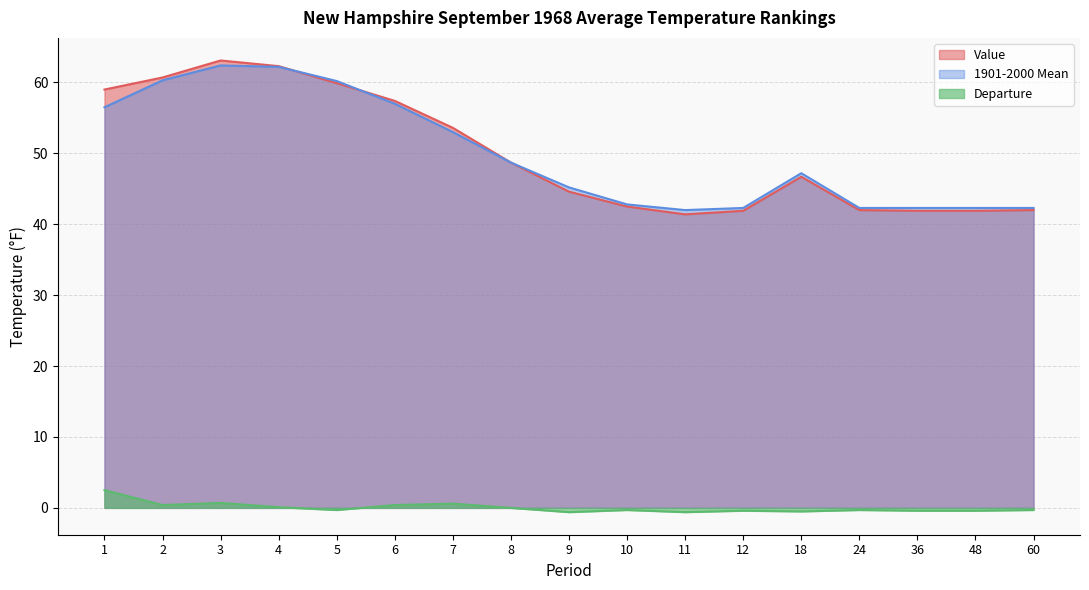

True or false: Value and Departure cross at least once.

False